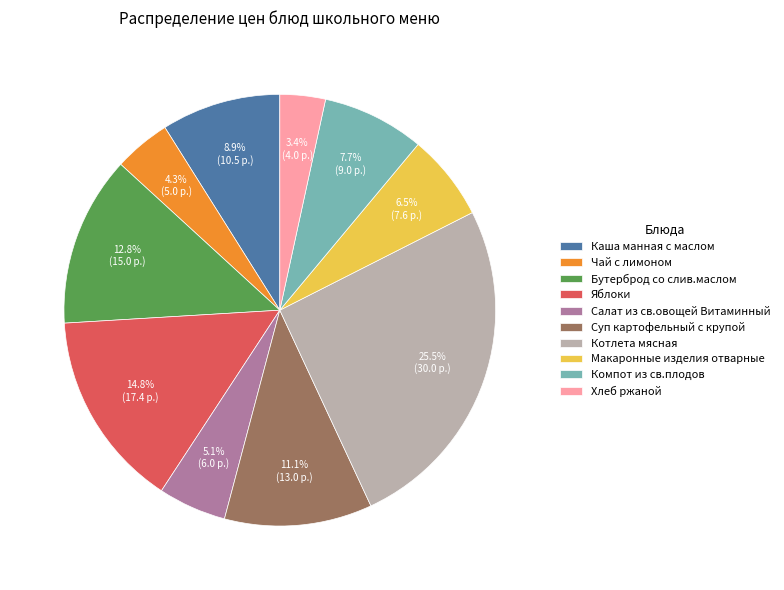

How many slices are in this pie chart?

10